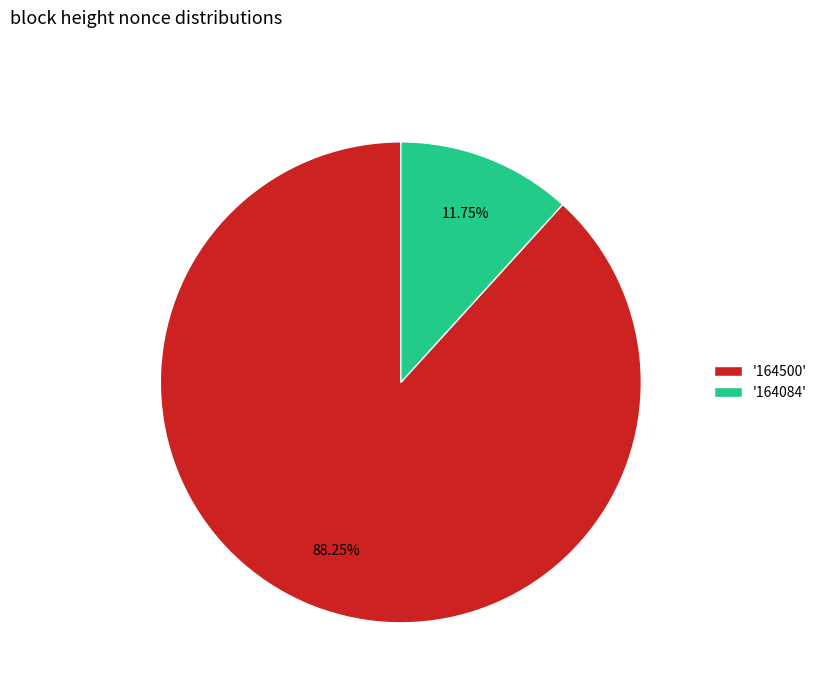

How many segments does this pie chart have?

2